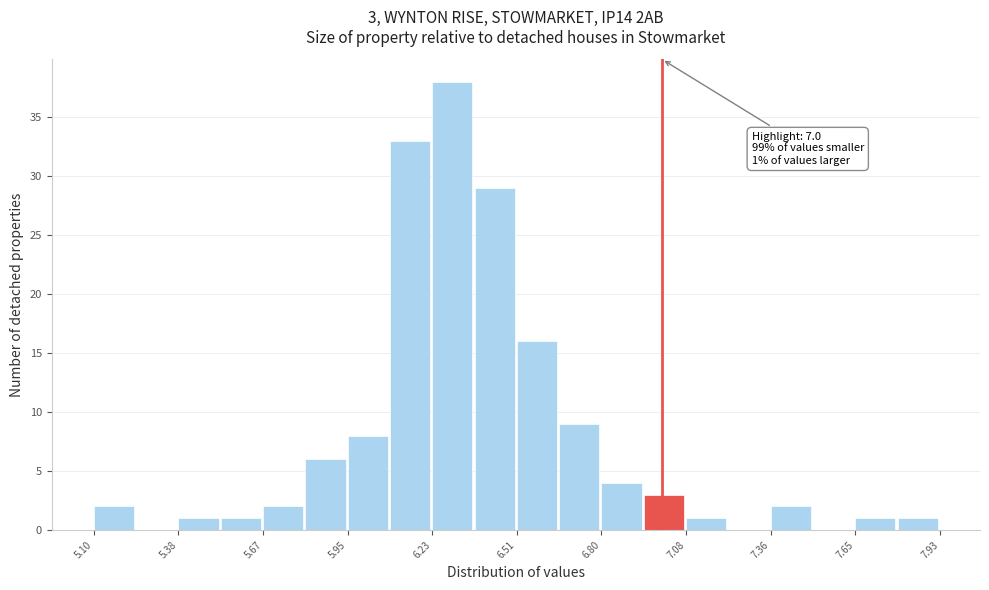

Read against the x-axis, roughly where is the centre of the tallest bar?

6.30